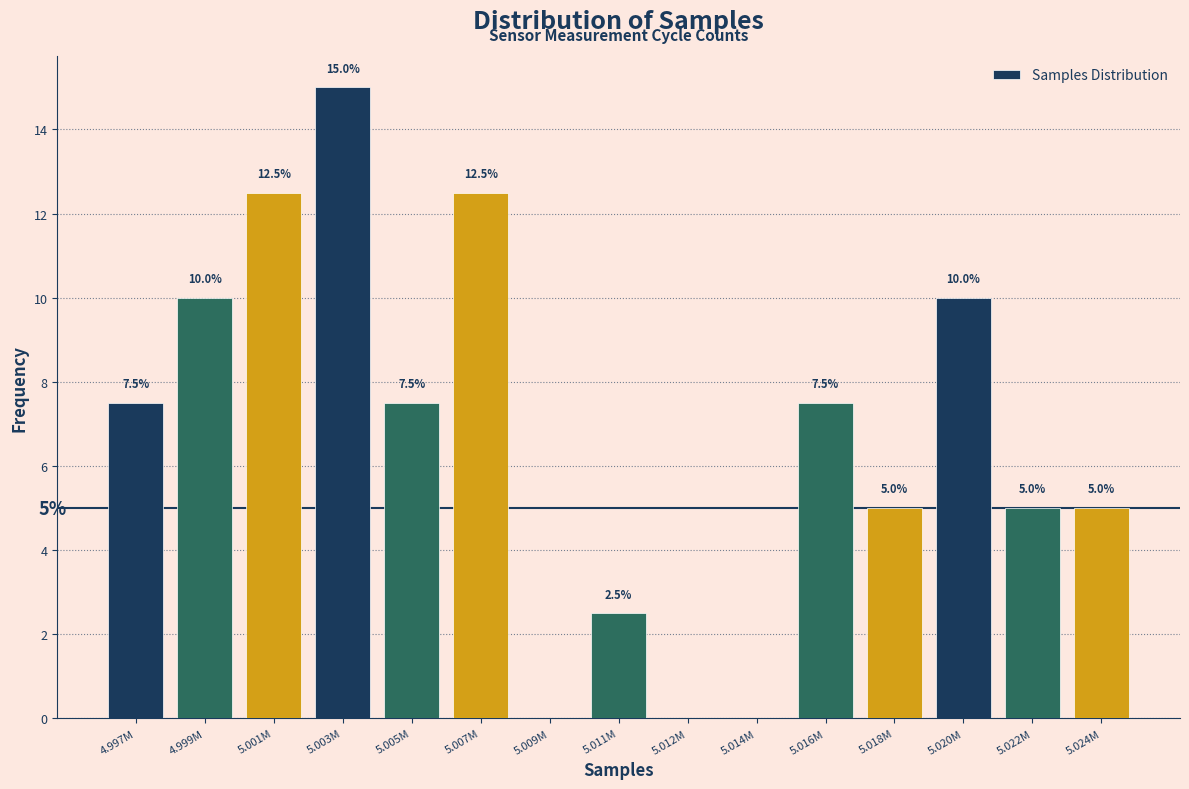

Reading left to right, list all the values displayed in this chart.

4.997M=7.5	4.999M=10.0	5.001M=12.5	5.003M=15.0	5.005M=7.5	5.007M=12.5	5.009M=0.0	5.011M=2.5	5.012M=0.0	5.014M=0.0	5.016M=7.5	5.018M=5.0	5.020M=10.0	5.022M=5.0	5.024M=5.0